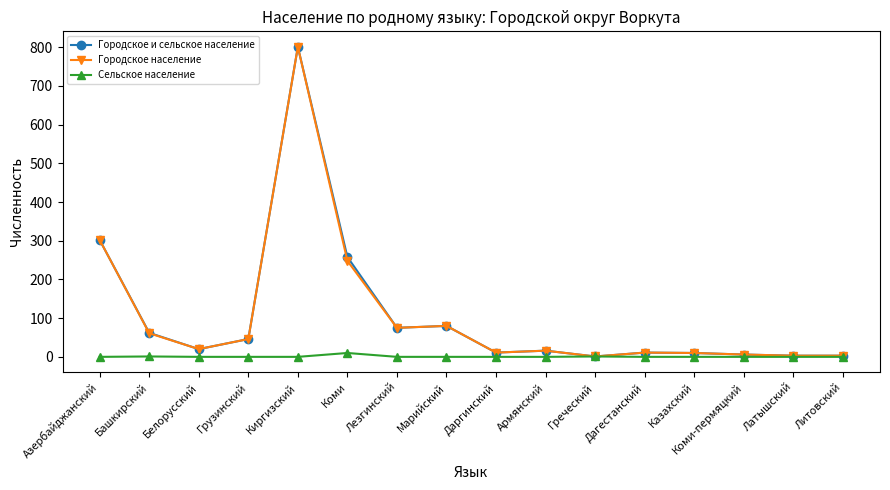

Count the Сельское население values in the range 0 to 1.

15